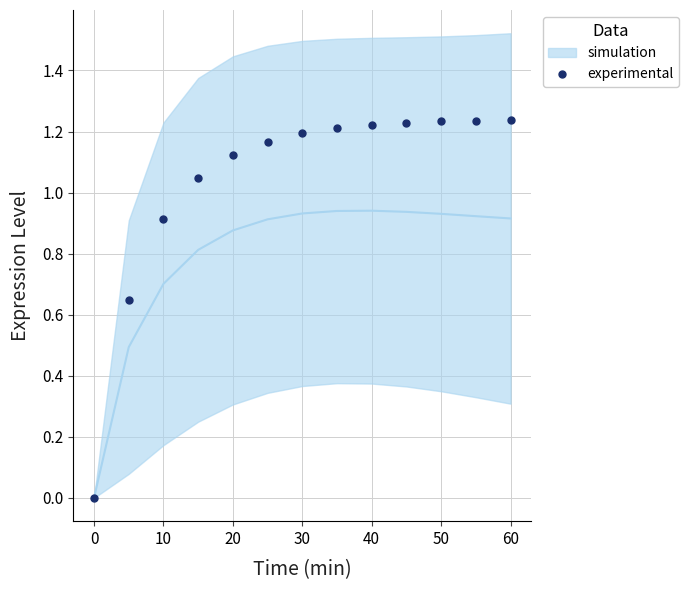

The chart shows a value of 0.4 at 40. True or false?

False